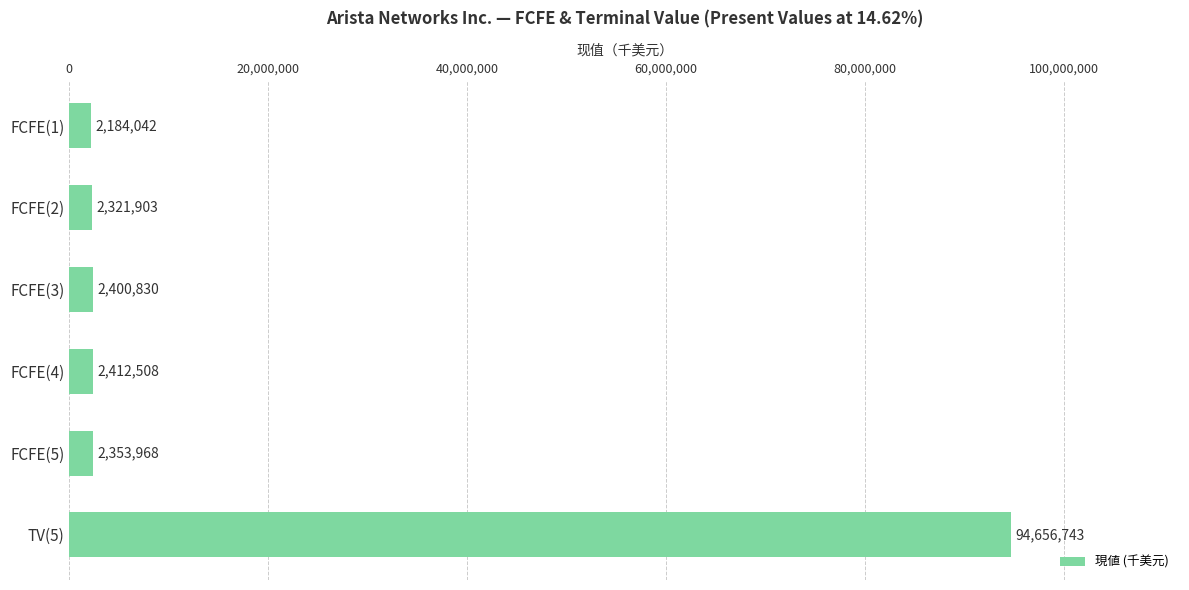

Is it true that the value at FCFE(4) is 2412508?

True